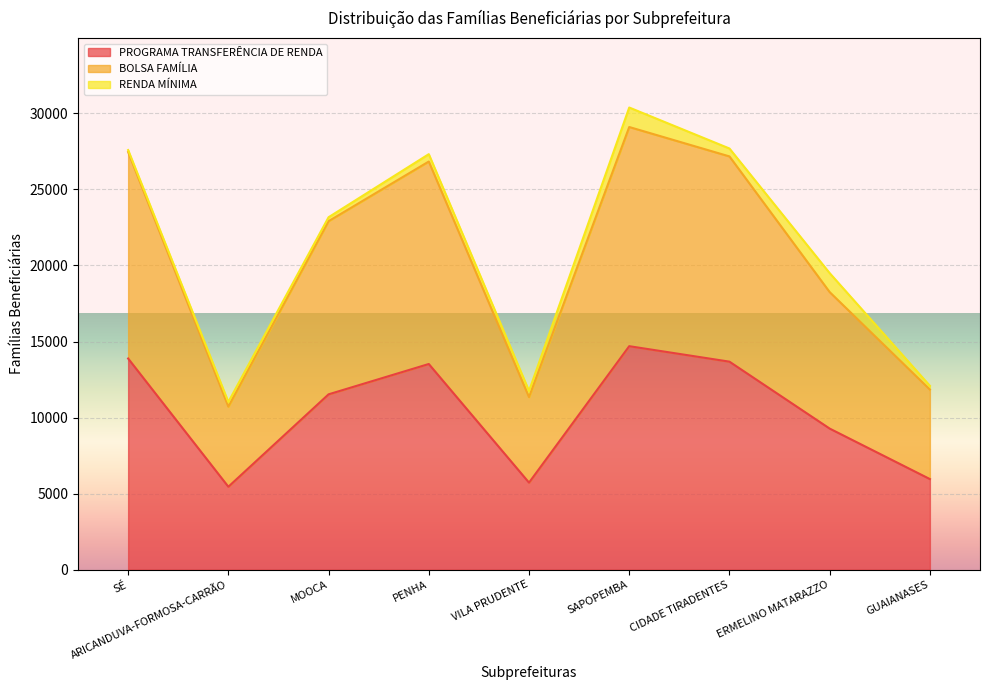

What is the difference between the PROGRAMA TRANSFERÊNCIA DE RENDA values at ERMELINO MATARAZZO and VILA PRUDENTE?

3554